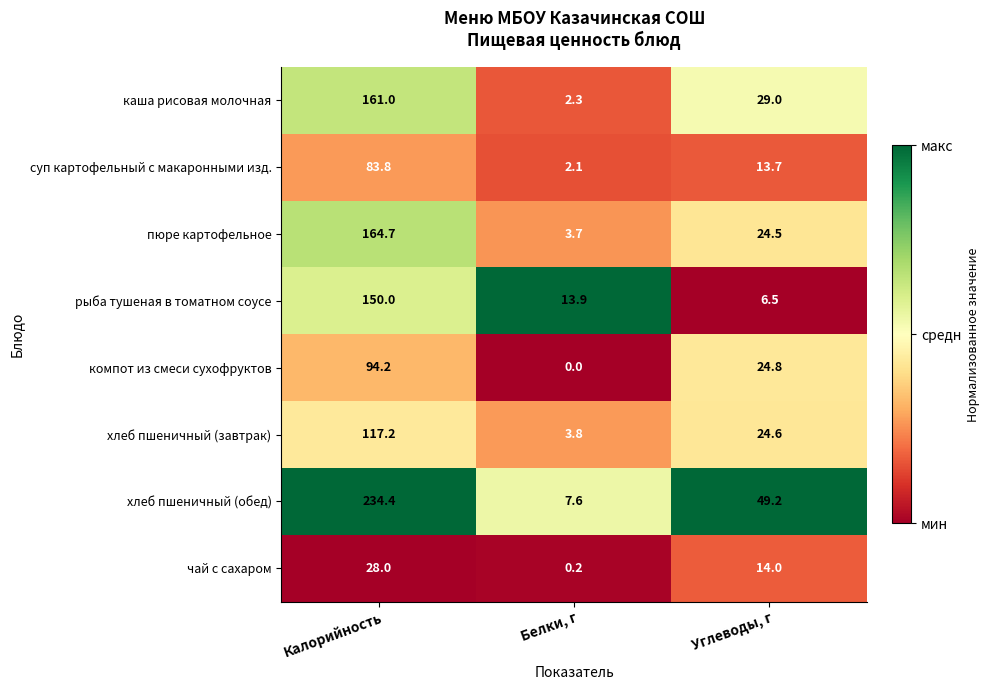

What is the difference between the каша рисовая молочная values at Белки, г and Калорийность?

158.7